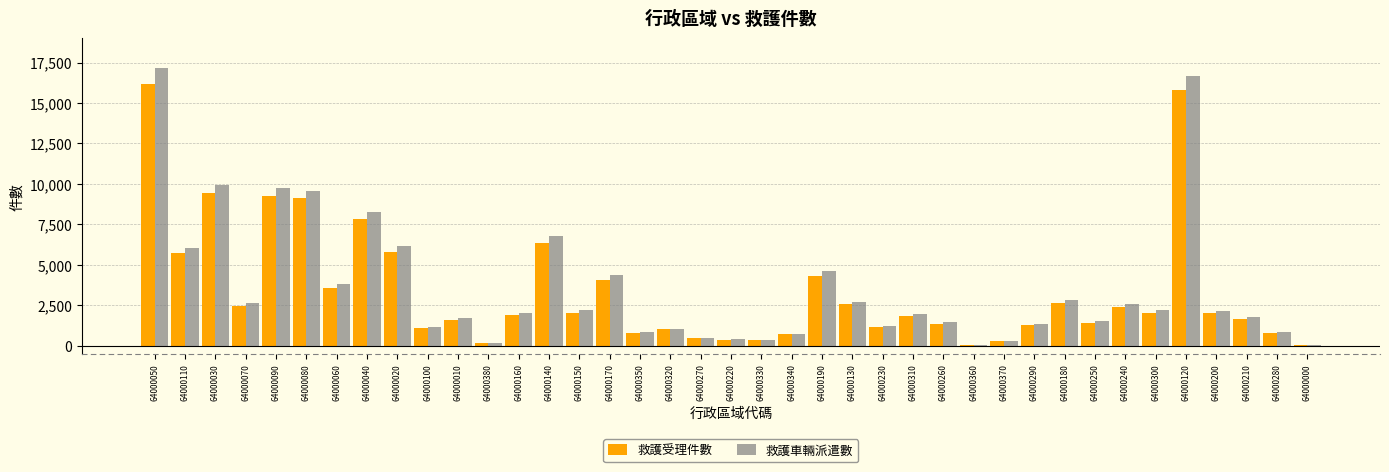

Between 64000160 and 64000330, which series saw the biggest shift?

救護車輛派遣數